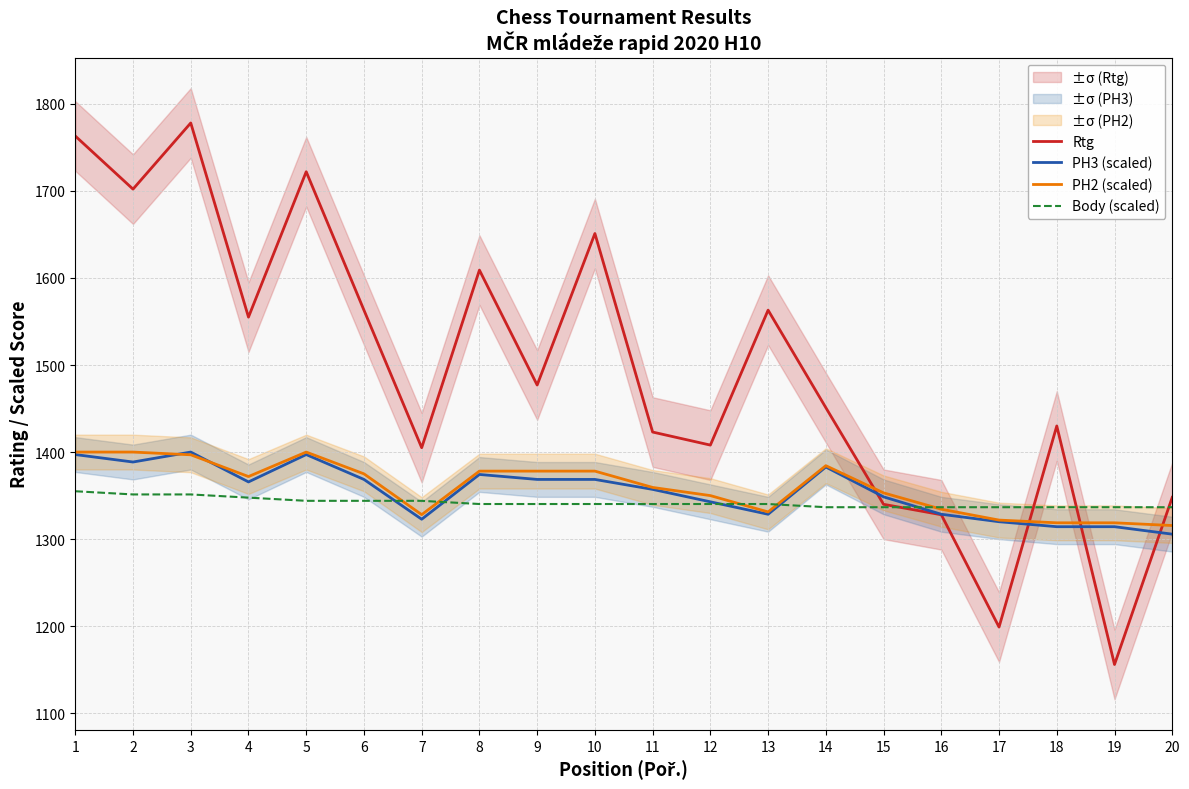

At which category does Rtg reach its first local peak?

3